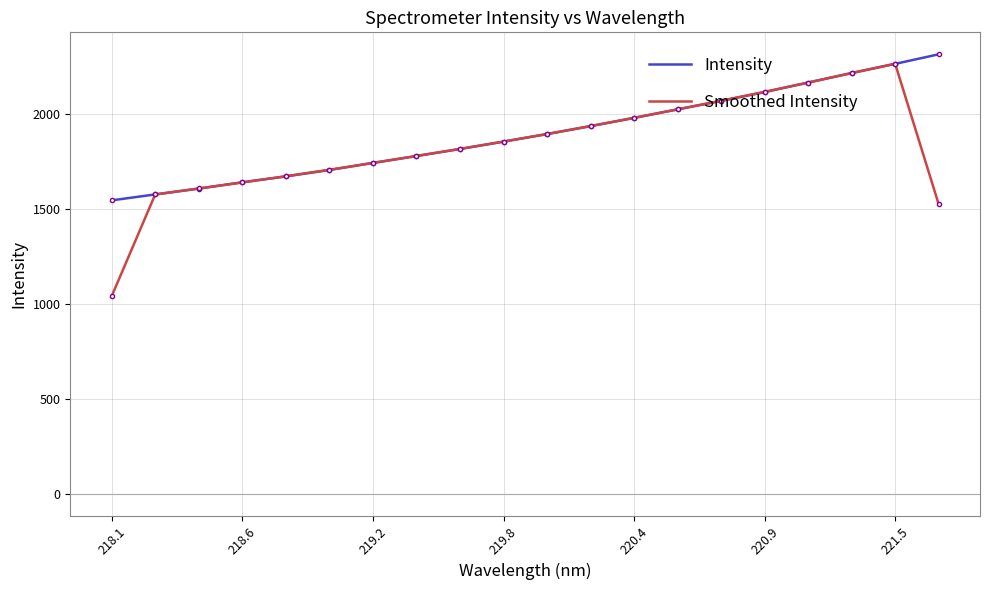

What is the maximum value shown in the chart?

2312.7